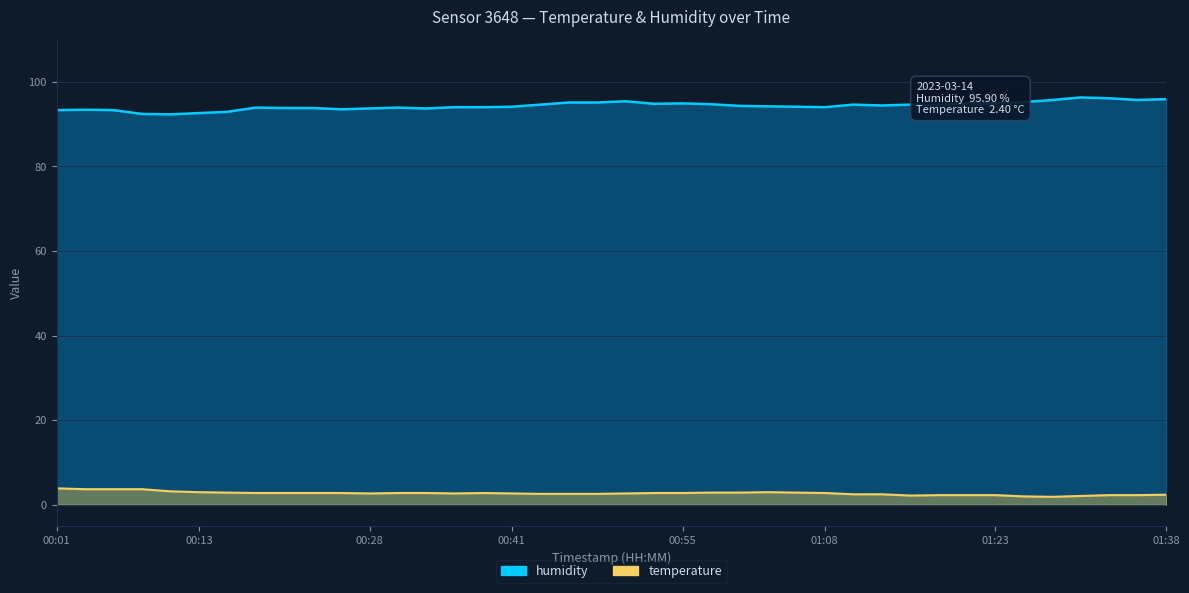

Which label corresponds to the largest value in the chart?

01:30